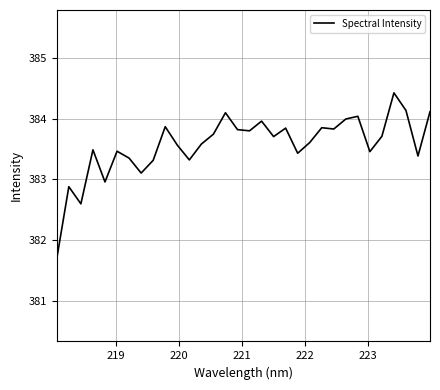

What is the greatest value displayed?

384.4